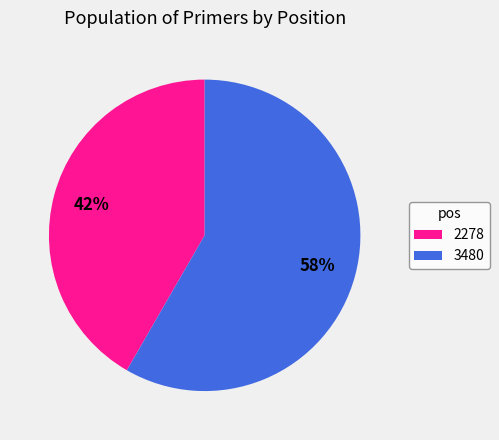

To the nearest percent, what portion does 3480 represent?

58%